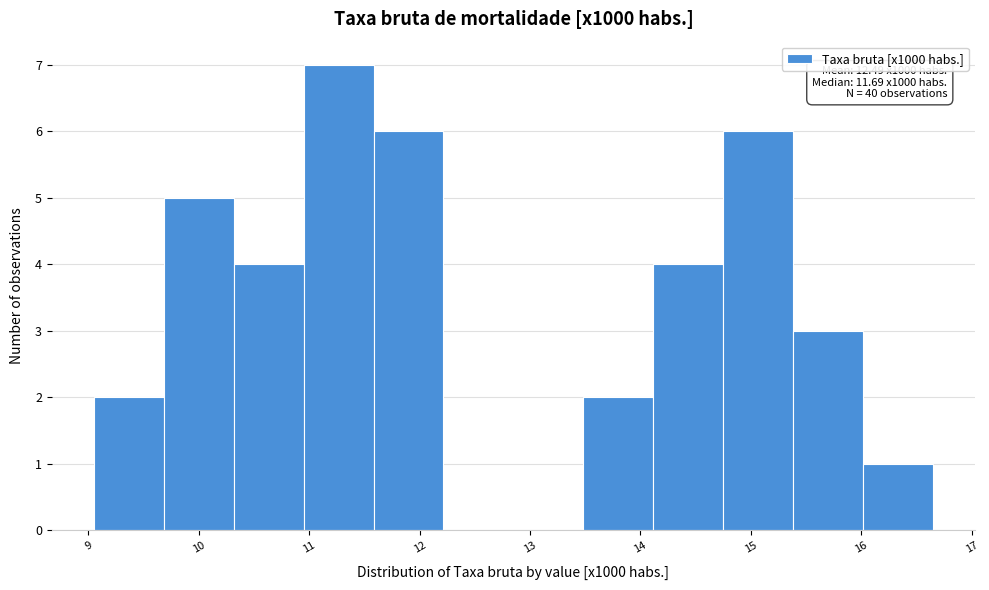

Which range on the x-axis has the tallest bar?

11.0 to 11.6